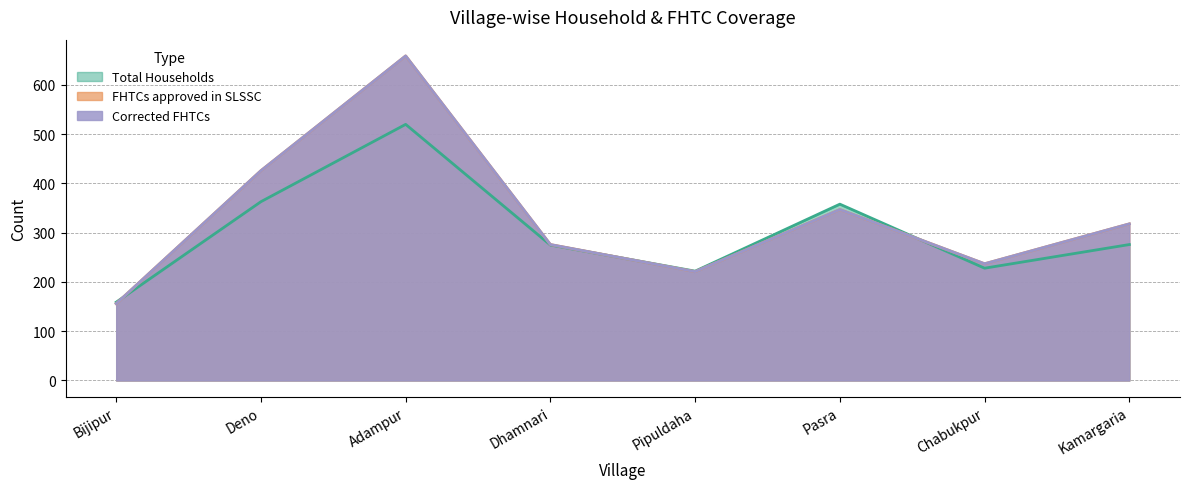

Reading left to right, transcribe all the data shown in this chart.

Total Households: Bijipur=159	Deno=363	Adampur=520	Dhamnari=275	Pipuldaha=222	Pasra=358	Chabukpur=228	Kamargaria=276
FHTCs approved in SLSSC: Bijipur=156	Deno=426	Adampur=659	Dhamnari=276	Pipuldaha=221	Pasra=347	Chabukpur=237	Kamargaria=318
Corrected FHTCs: Bijipur=156	Deno=426	Adampur=659	Dhamnari=276	Pipuldaha=221	Pasra=347	Chabukpur=237	Kamargaria=318